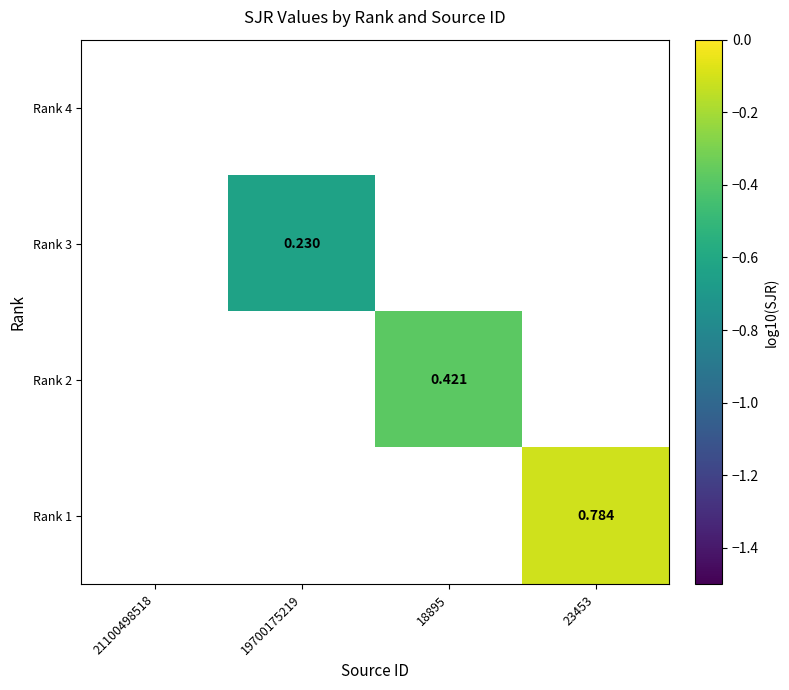

Is the value of Rank 3 at 21100498518 greater than the value of Rank 2 at 21100498518?

No